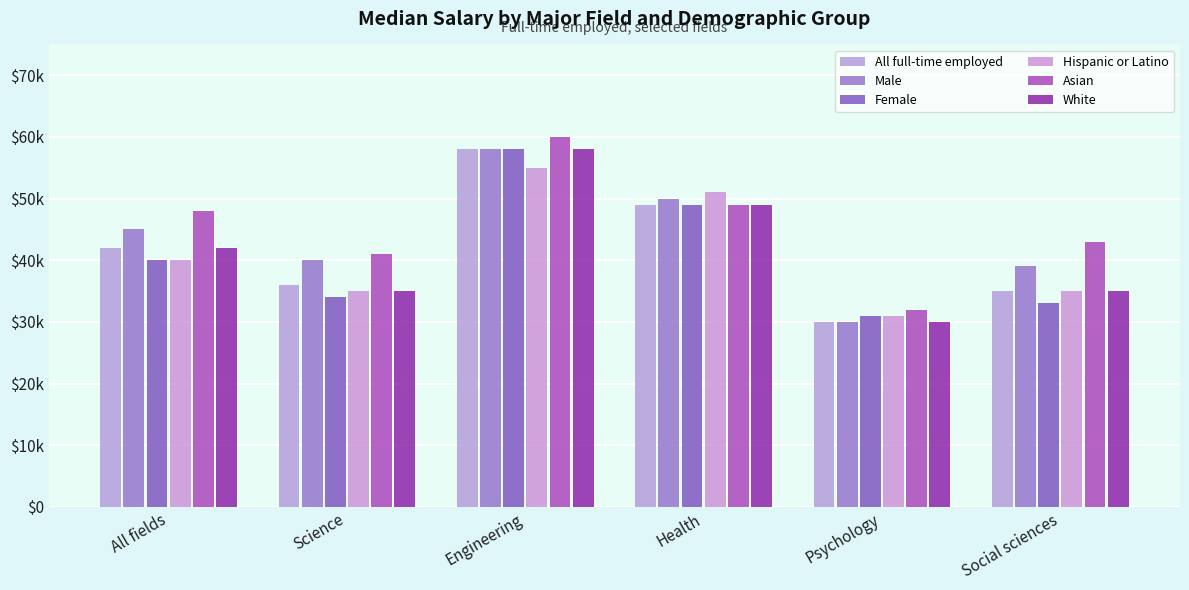

Does the chart contain any negative values?

No